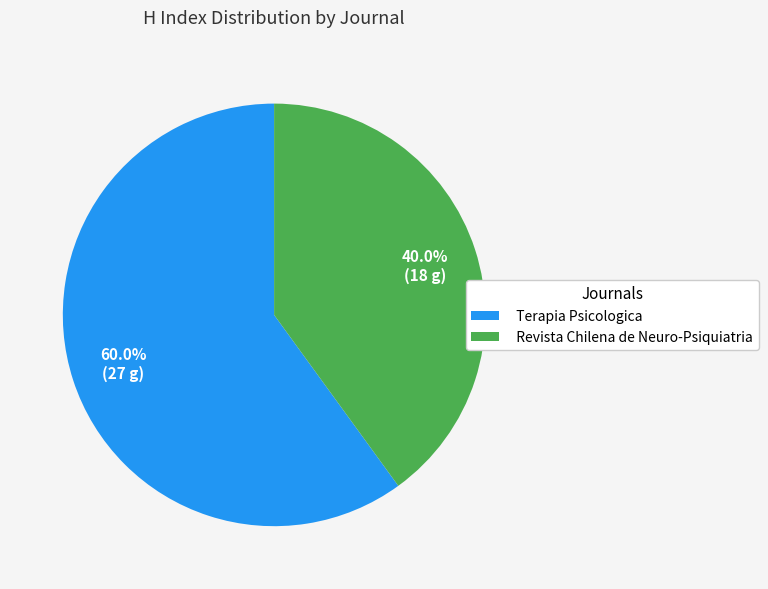

Which slice is the smallest?

Revista Chilena de Neuro-Psiquiatria